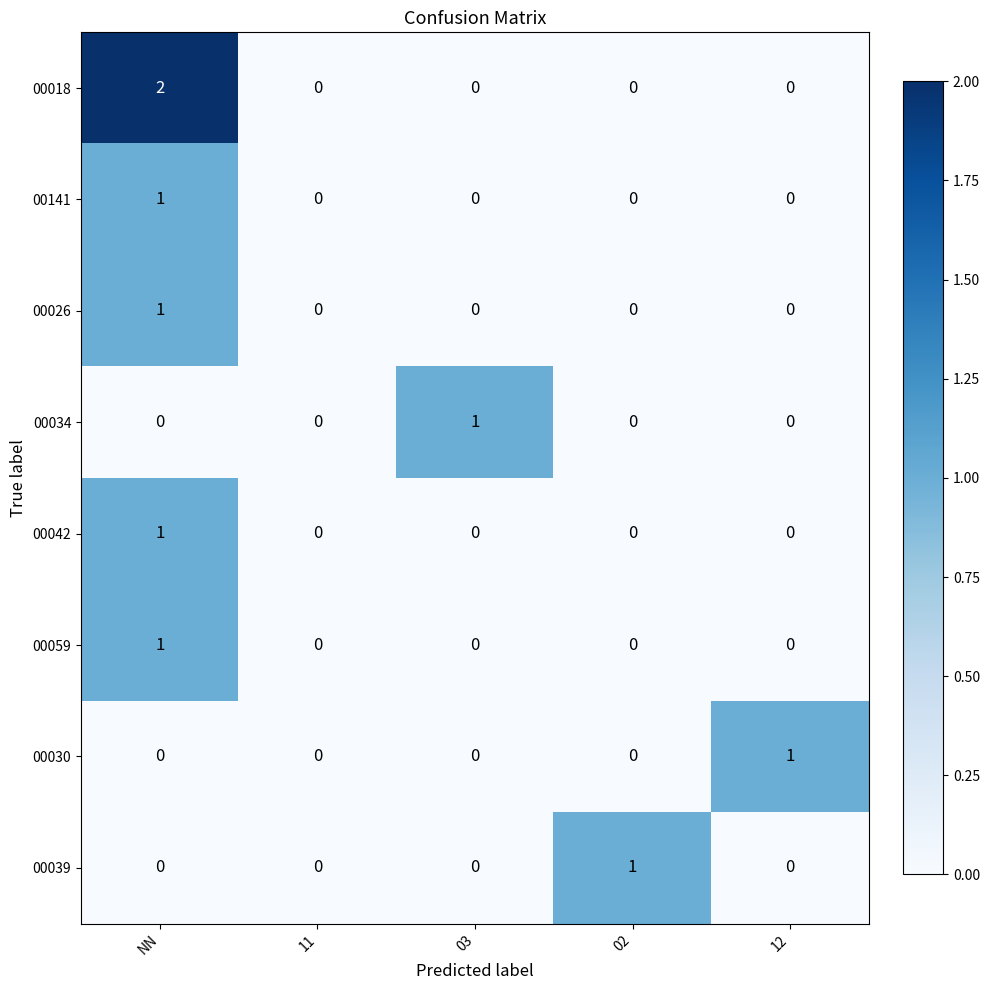

What is the total value across all series at NN?

6